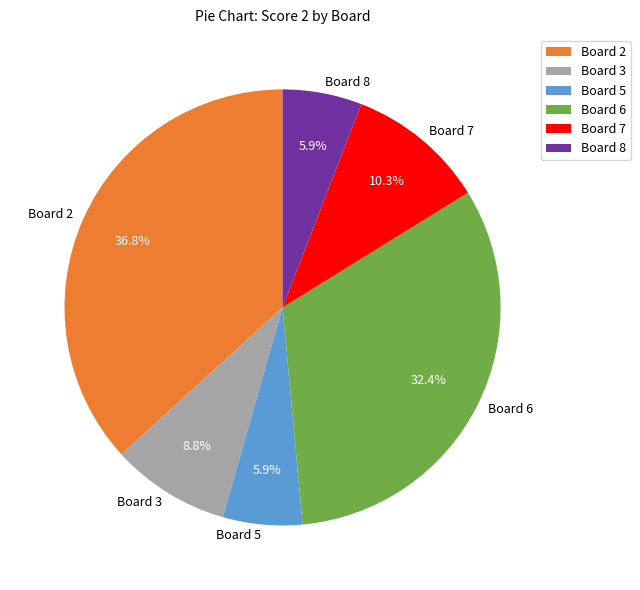

Combined, do Board 6 and Board 8 account for over 50%?

No